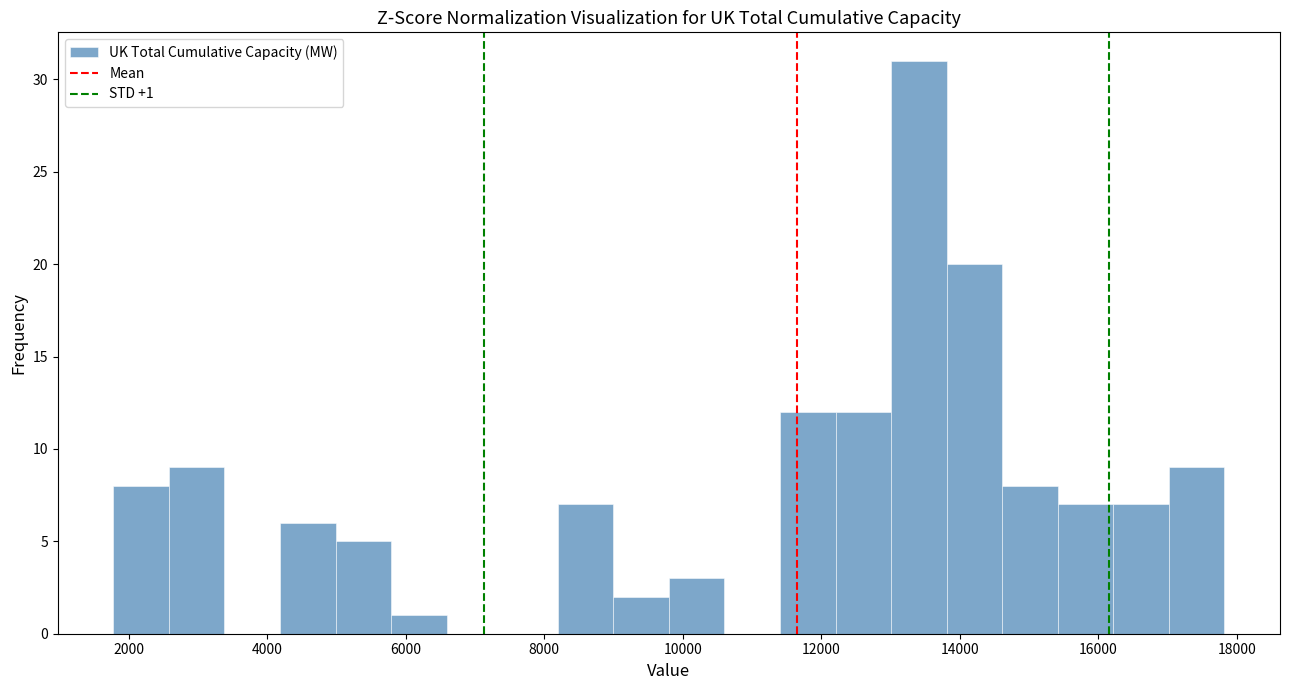

Over which range of the x-axis is the bar tallest?

13000 to 13800